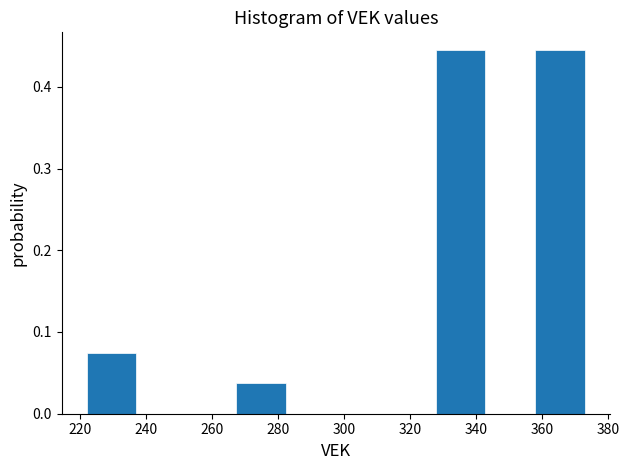

What is the height of the bar covering 222 to 238 on the x-axis? Neither the bar edges nor the heights are printed on the chart, so give them approximately, as read against the axes.

0.07